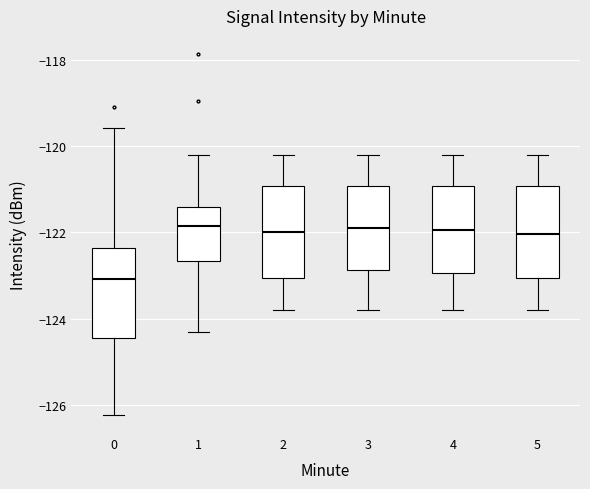

Reading left to right, read every box against the y-axis: the position of its median line, the range the box covers, and the ends of its whiskers. The values are not printed on the chart, so give them approximately, as read against the axis.

0: median -123.0, box -124.4 to -122.4, whiskers -126.2 to -119.6
1: median -121.8, box -122.6 to -121.4, whiskers -124.4 to -120.2
2: median -122.0, box -123.0 to -121.0, whiskers -123.8 to -120.2
3: median -121.8, box -122.8 to -121.0, whiskers -123.8 to -120.2
4: median -122.0, box -123.0 to -121.0, whiskers -123.8 to -120.2
5: median -122.0, box -123.0 to -121.0, whiskers -123.8 to -120.2